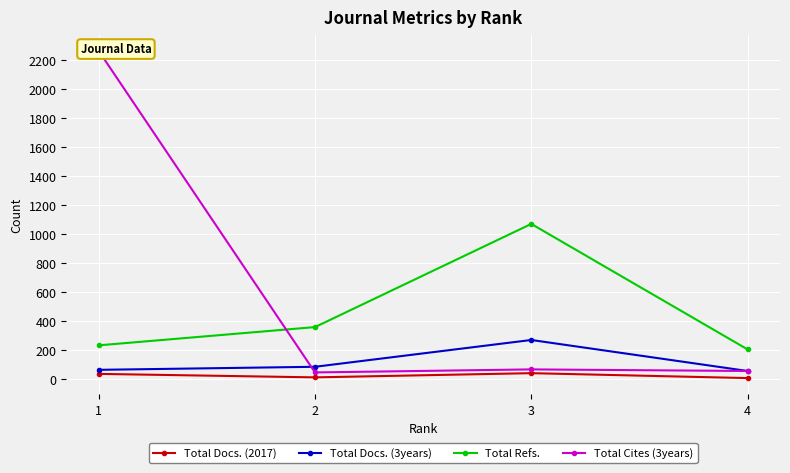

List the labels in order of Total Docs. (3years) value, smallest first.

4, 1, 2, 3